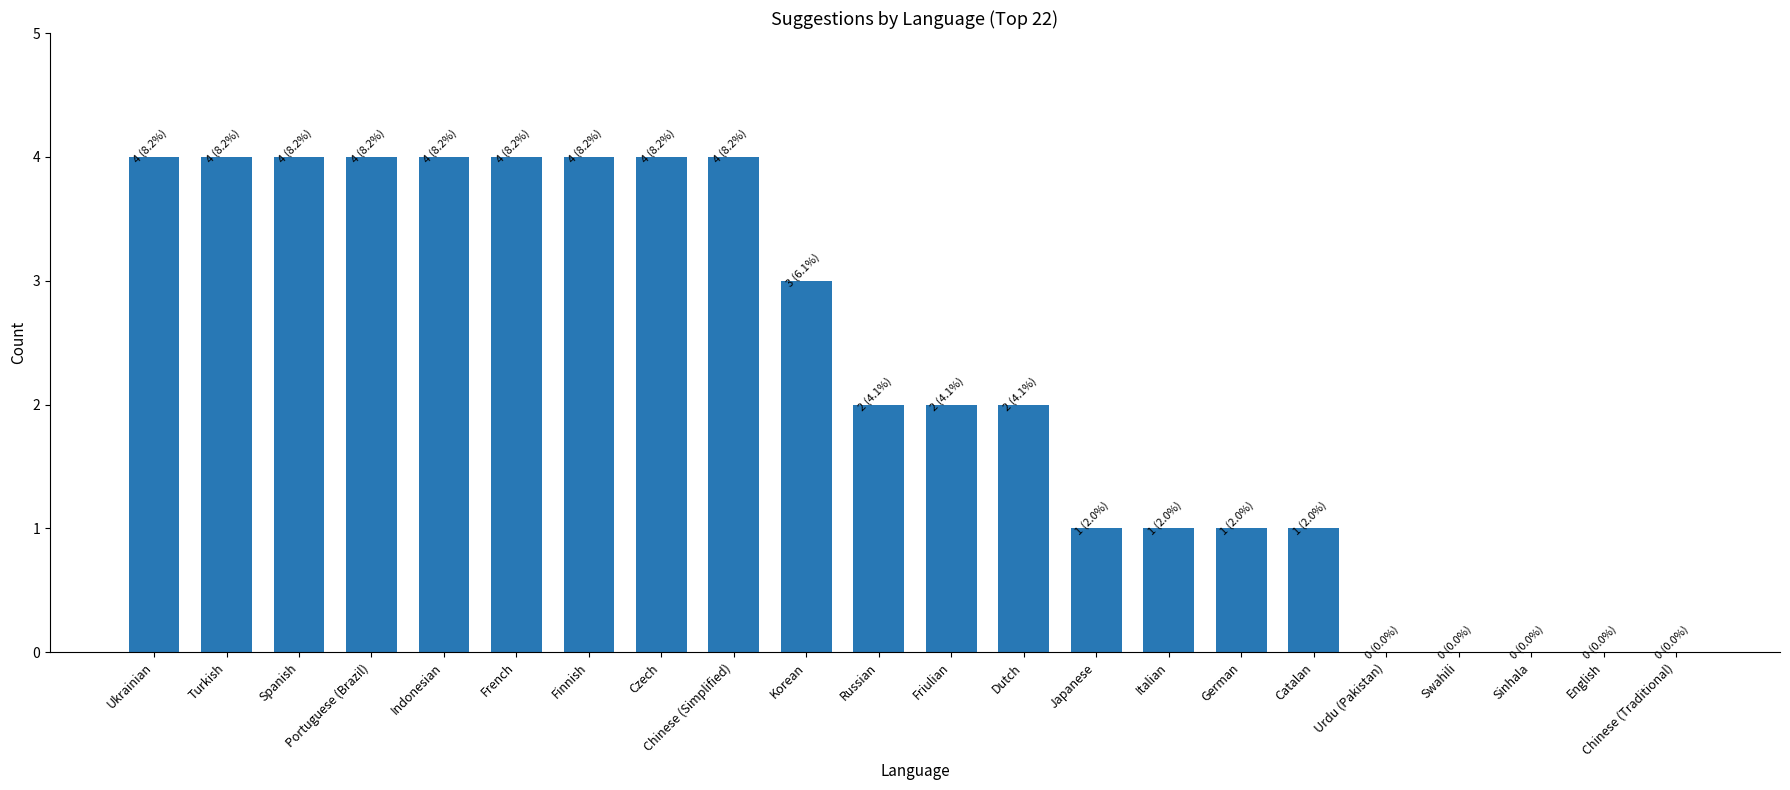

What is the maximum value shown in the chart?

4